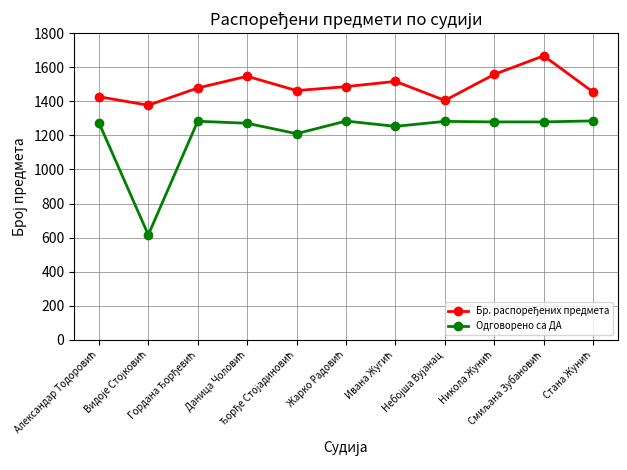

What is the sum of all Одговорено са ДА values?

13317